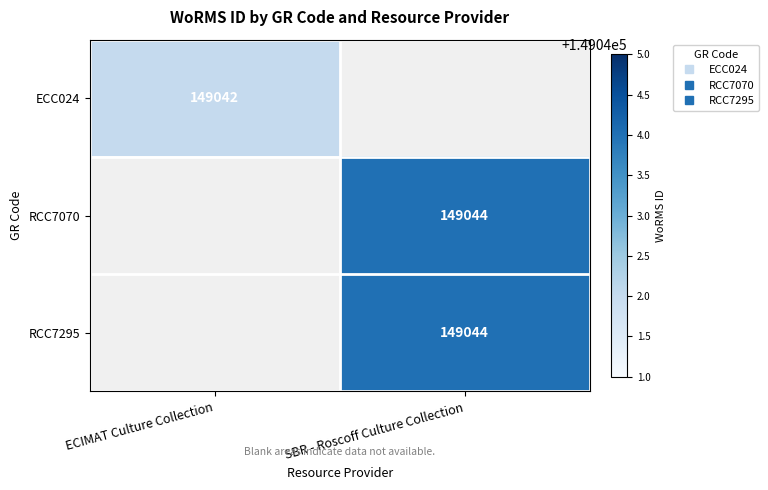

How many series are shown in this chart?

3